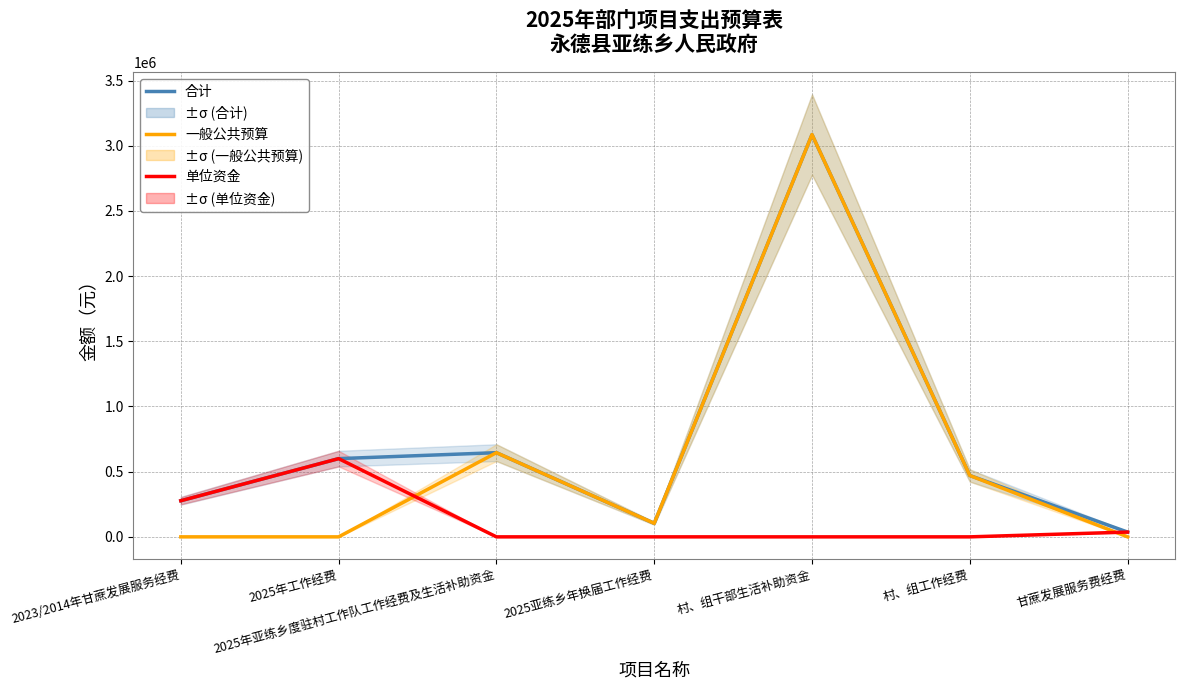

List the series in order of their overall mean, lowest first.

单位资金, 一般公共预算, 合计